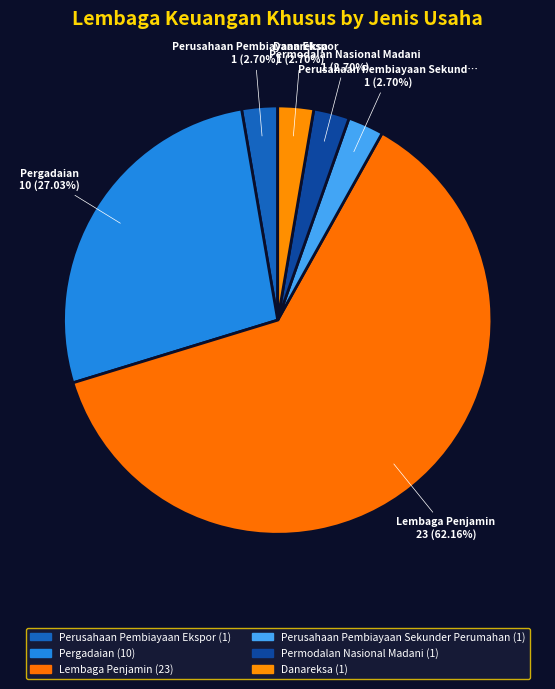

Does Perusahaan Pembiayaan Sekunder Perumahan account for over 50% of the chart?

No